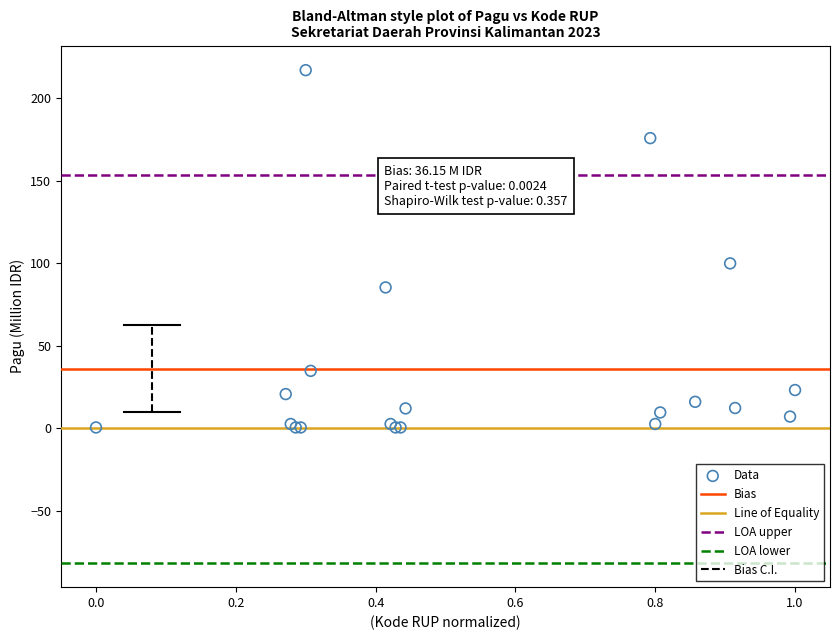

What Y value in the scatter plot is closest to 108?

100.0